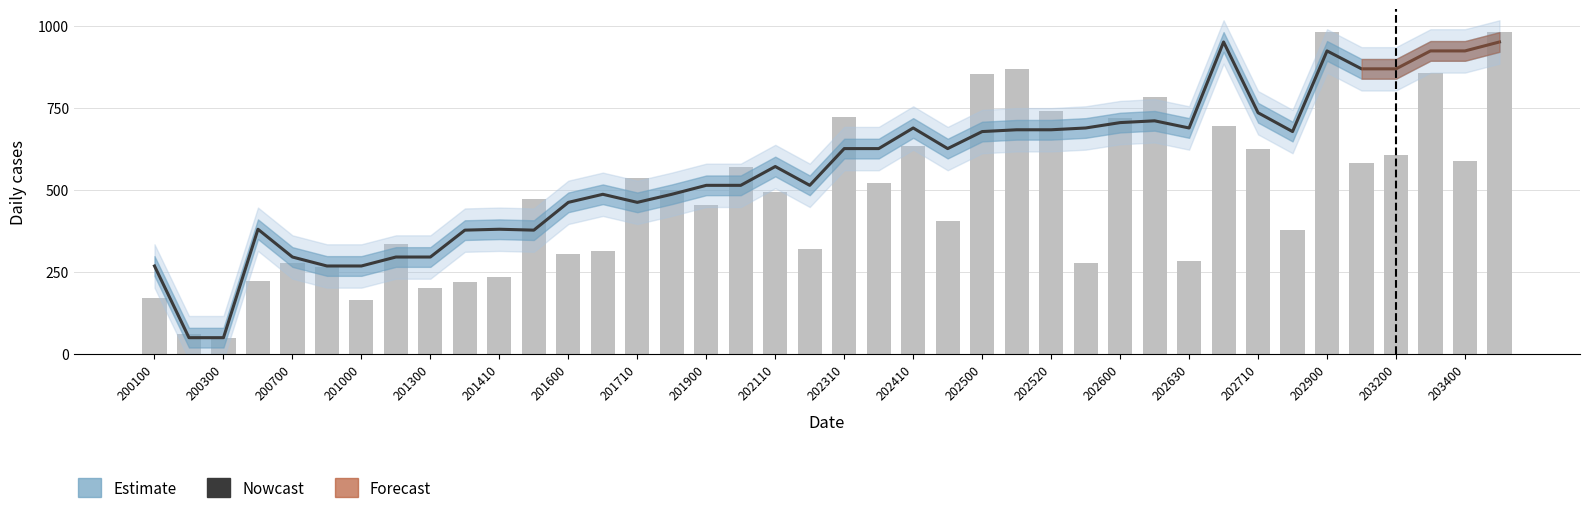

What is the maximum value shown in the chart?

950.0